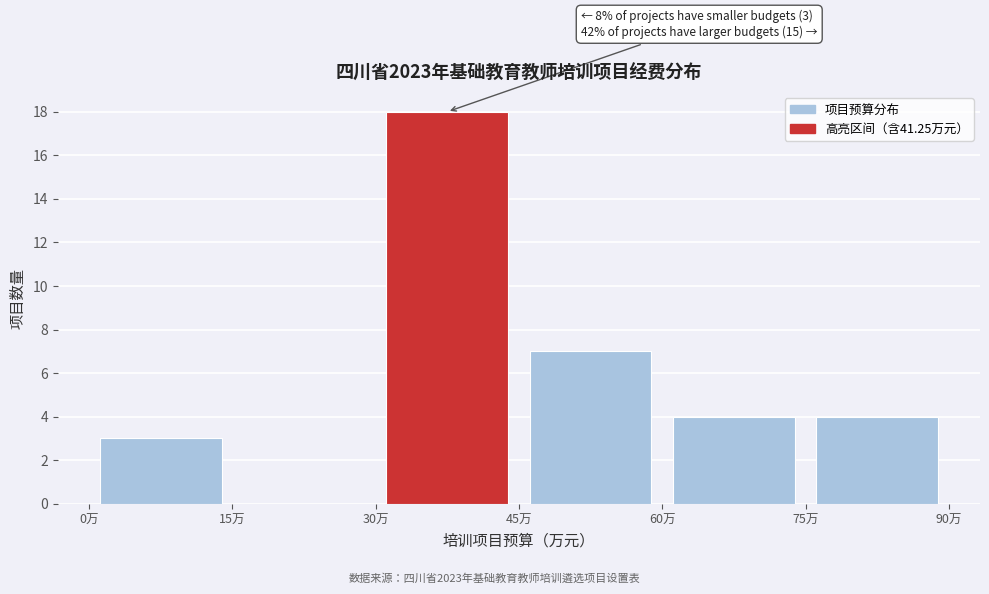

Which range on the x-axis has the tallest bar?

30 to 45